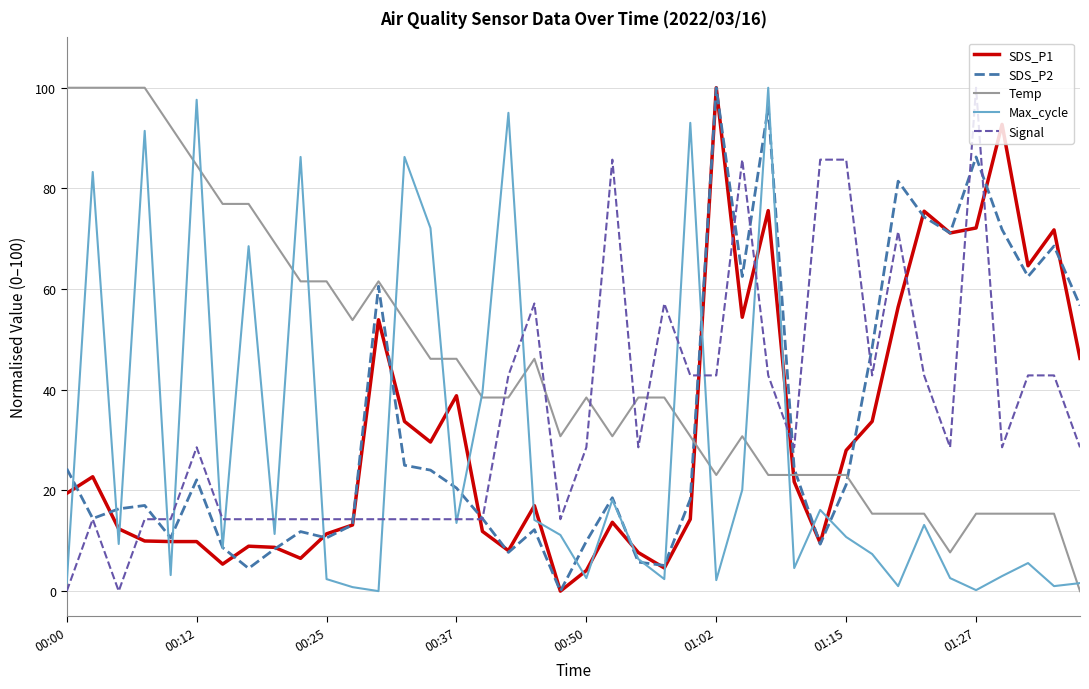

What is the highest value of the Max_cycle series?

100.0